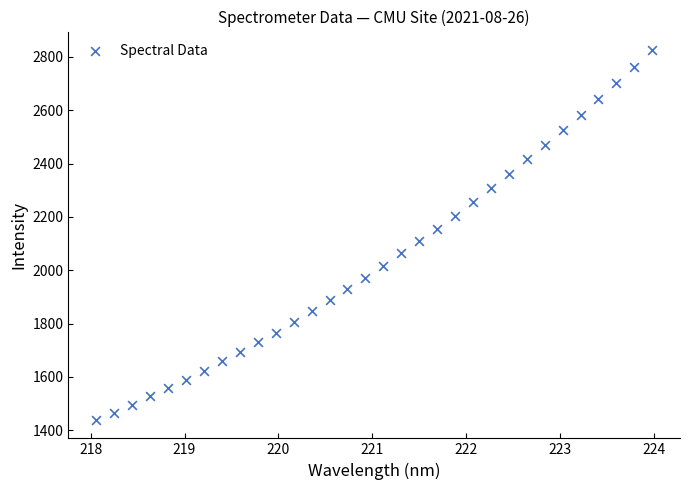

What is the range of Y values (max minus min)?

1387.0